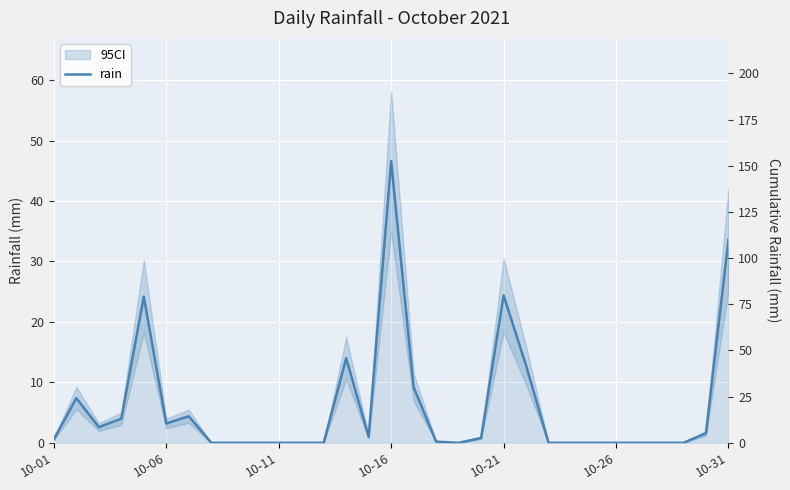

Reading right to left, transcribe all the data shown in this chart.

33.6	1.6	0.0	0.0	0.0	0.0	0.0	0.0	0.0	12.8	24.4	0.8	0.0	0.2	9.2	46.6	1.0	14.0	0.0	0.0	0.0	0.0	0.0	0.0	4.4	3.2	24.2	4.0	2.6	7.4	0.6